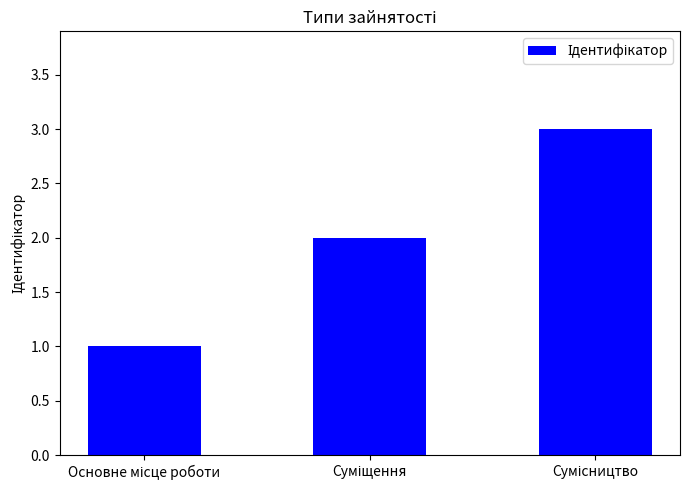

What is the greatest value displayed?

3